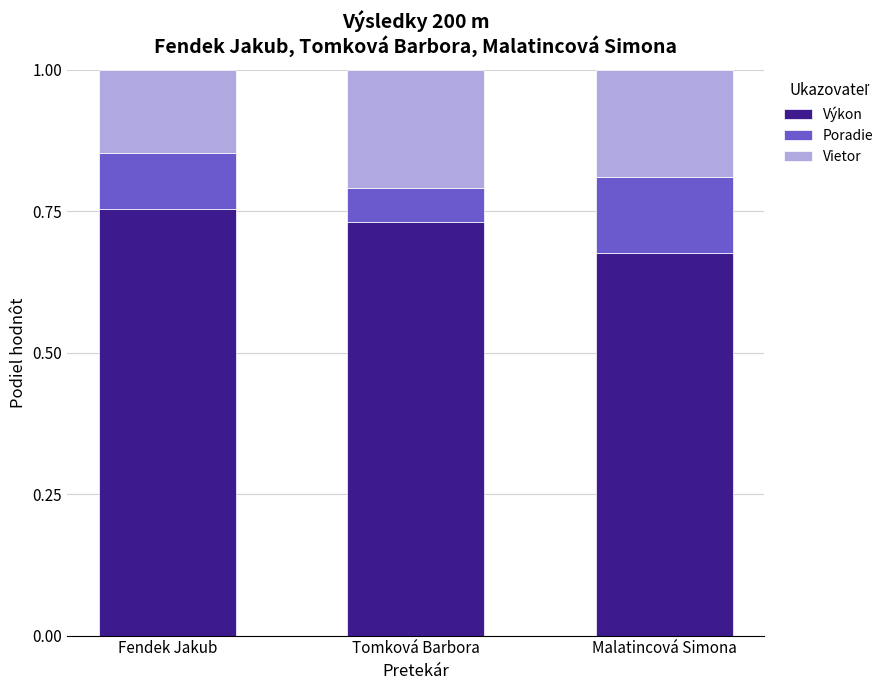

What is the total value across all series at Fendek Jakub?

1.0